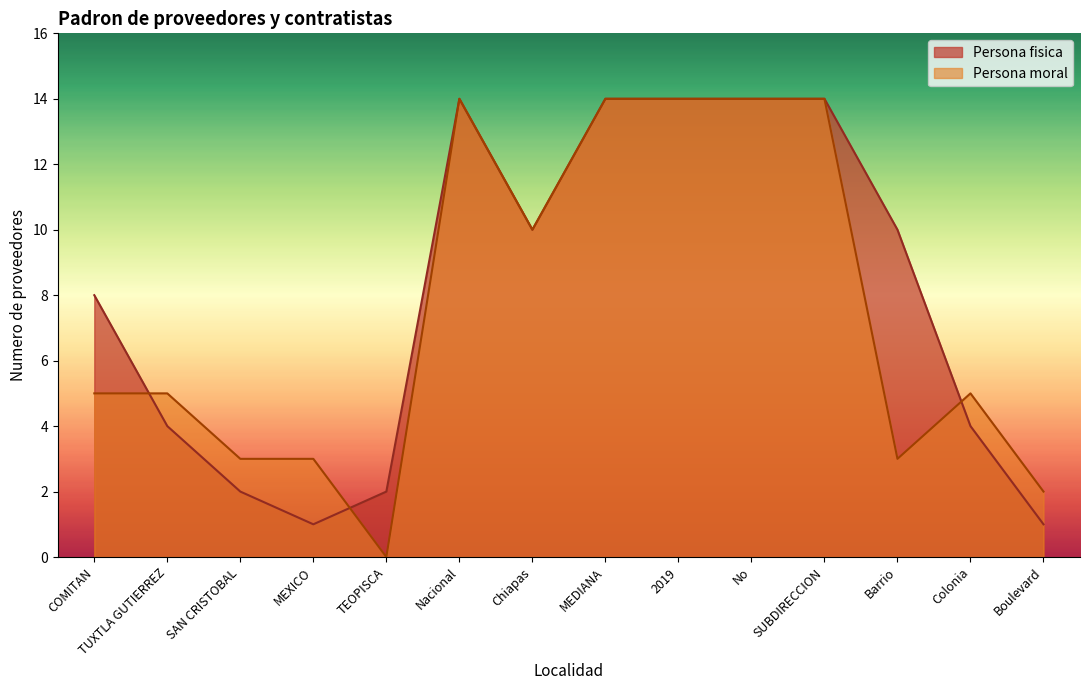

Is the value of Persona moral at MEXICO greater than the value of Persona fisica at Boulevard?

Yes